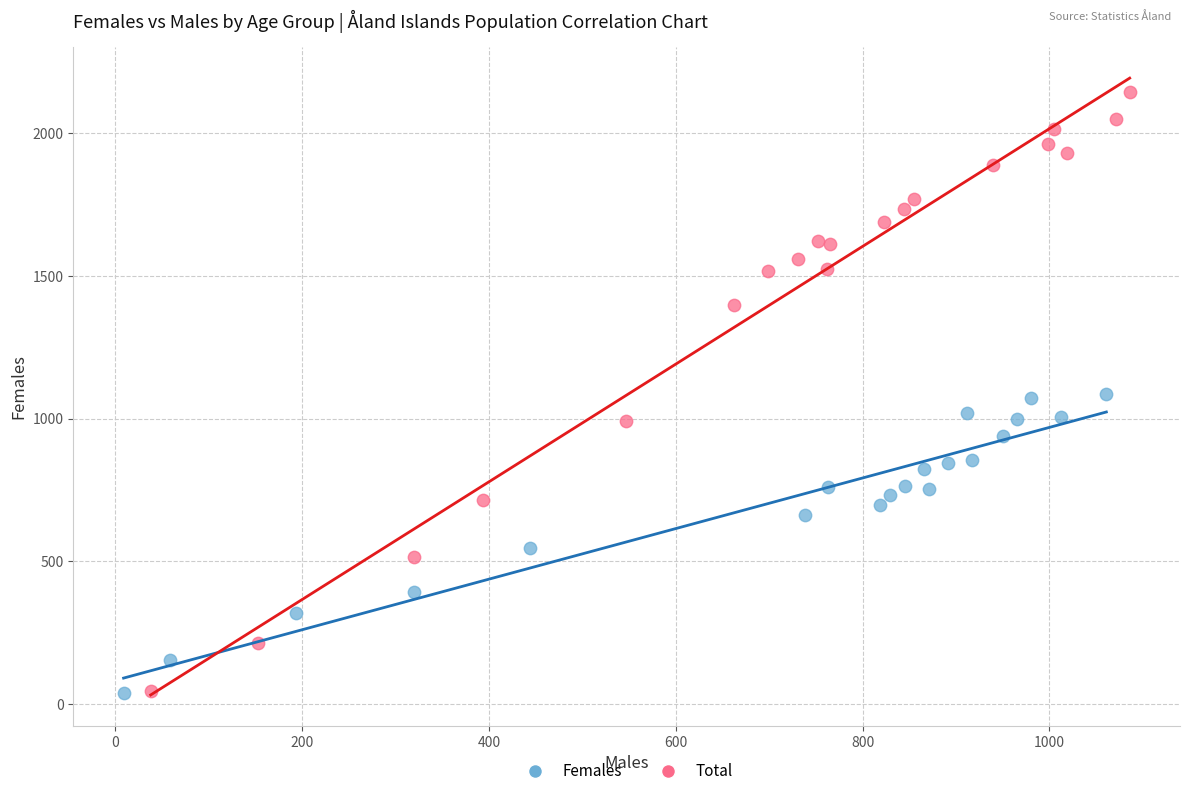

Which series reaches the maximum Y coordinate?

Total